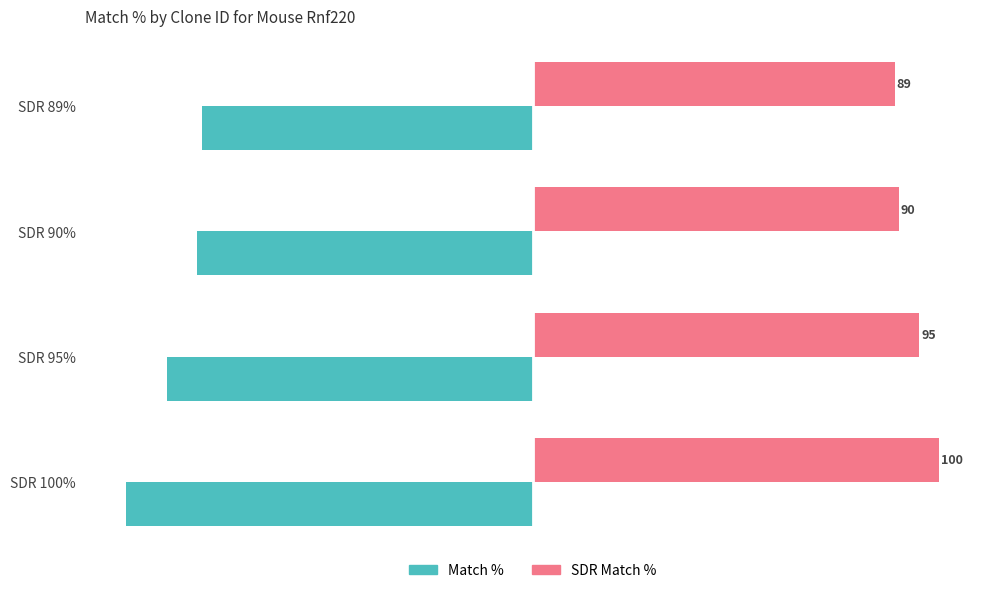

At which category is the sum across all series the highest?

SDR 89%